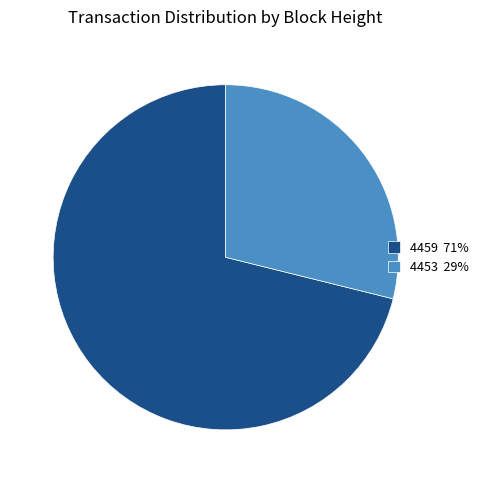

Is the sum of 4459 71% and 4453 29% greater than half?

Yes